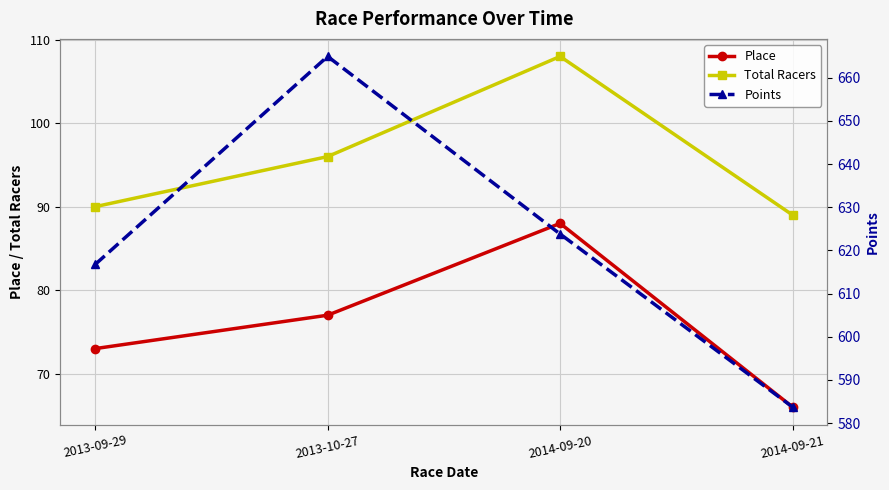

What is the highest value of the Place series?

88